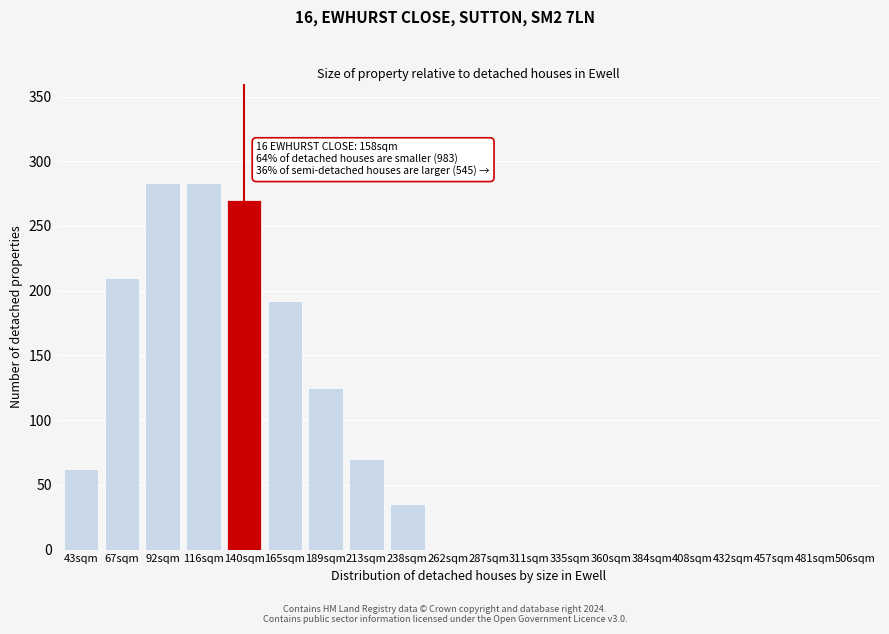

Reading left to right, what are all the values shown in this chart?

43sqm=62	67sqm=210	92sqm=283	116sqm=283	140sqm=270	165sqm=192	189sqm=125	213sqm=70	238sqm=35	262sqm=0	287sqm=0	311sqm=0	335sqm=0	360sqm=0	384sqm=0	408sqm=0	432sqm=0	457sqm=0	481sqm=0	506sqm=0